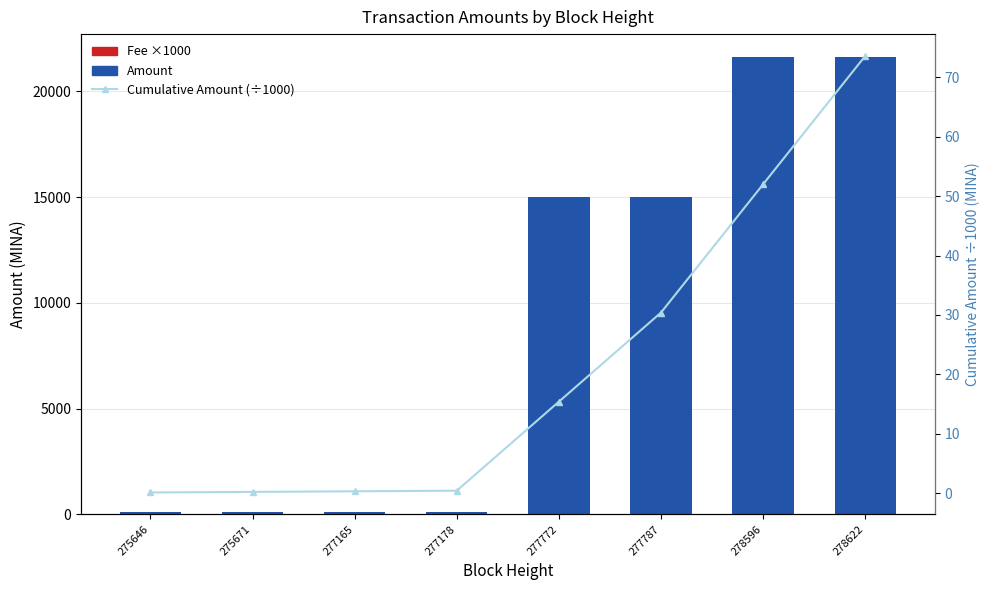

Read the Fee ×1000 value at 275646.

2.0